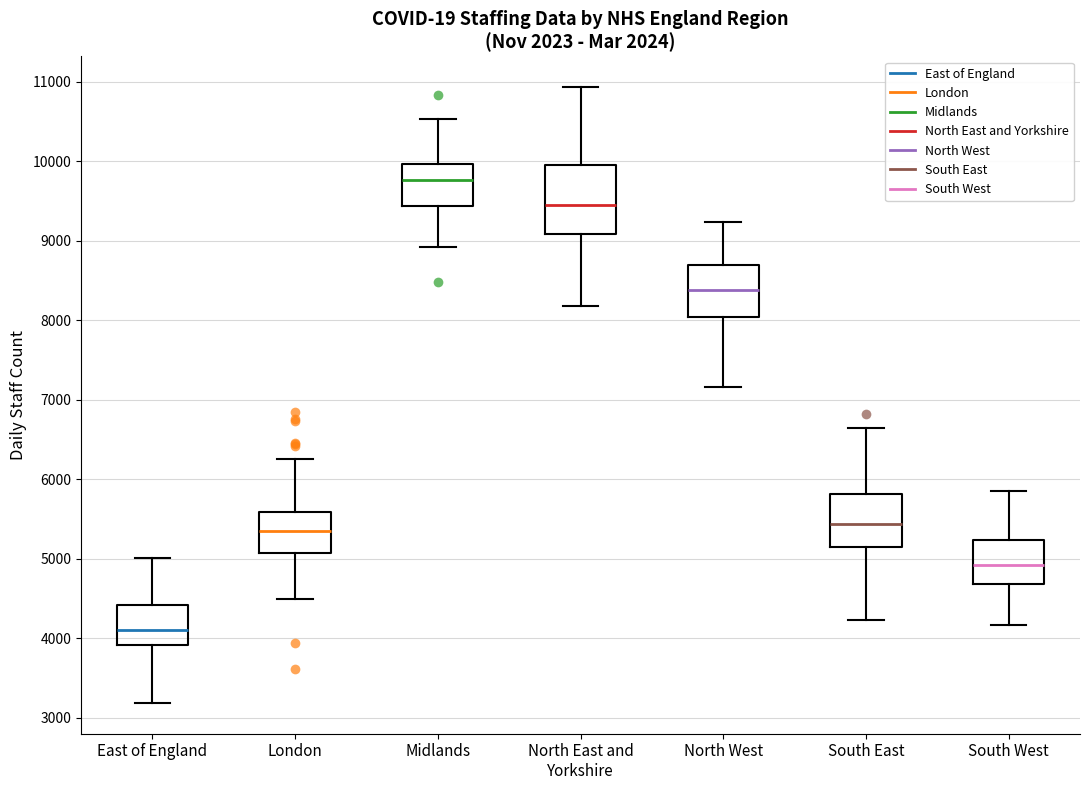

Reading left to right, read every box against the y-axis: the position of its median line, the range the box covers, and the ends of its whiskers. The values are not printed on the chart, so give them approximately, as read against the axis.

East of England: median 4100, box 3900 to 4400, whiskers 3200 to 5000
London: median 5300, box 5100 to 5600, whiskers 4500 to 6300
Midlands: median 9800, box 9400 to 10000, whiskers 8900 to 10500
North East and Yorkshire: median 9400, box 9100 to 10000, whiskers 8200 to 10900
North West: median 8400, box 8000 to 8700, whiskers 7200 to 9200
South East: median 5400, box 5100 to 5800, whiskers 4200 to 6600
South West: median 4900, box 4700 to 5200, whiskers 4200 to 5900